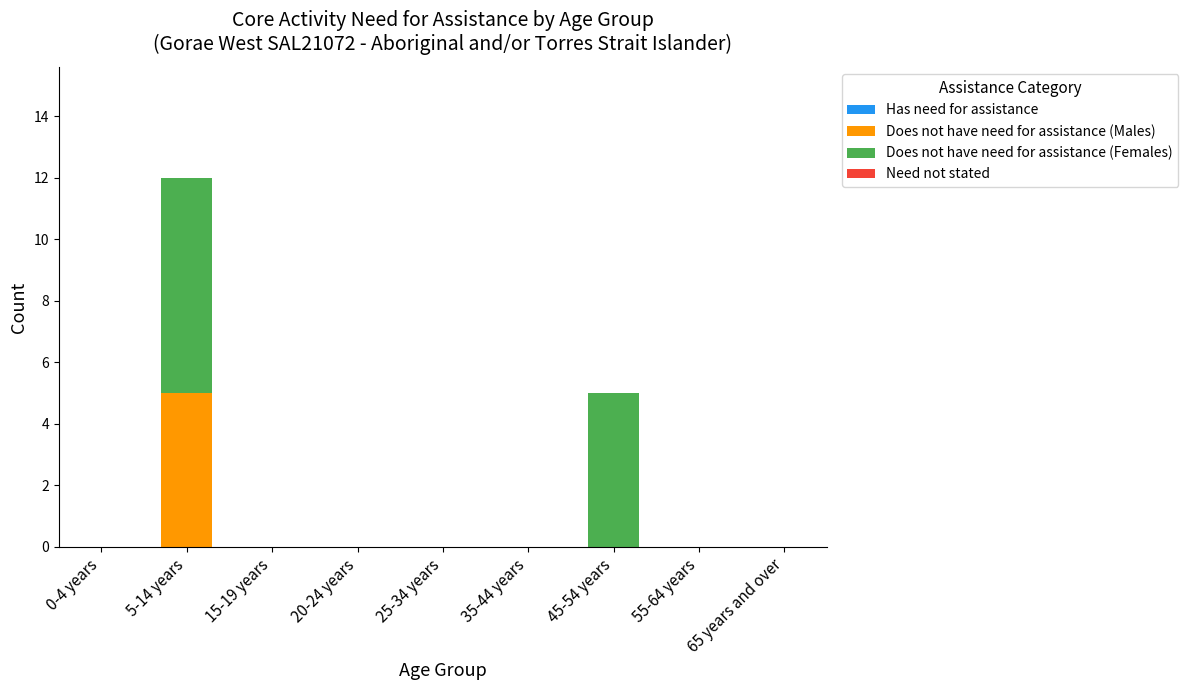

Are the bars horizontal?

No